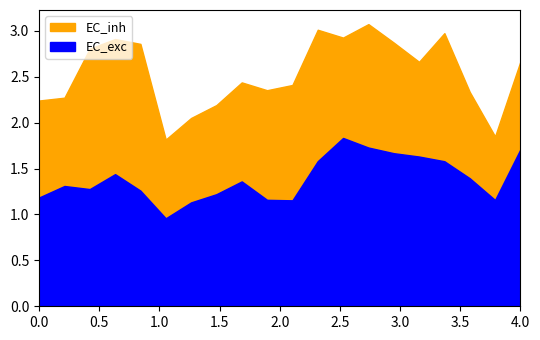

Count the number of categories in the chart.

20